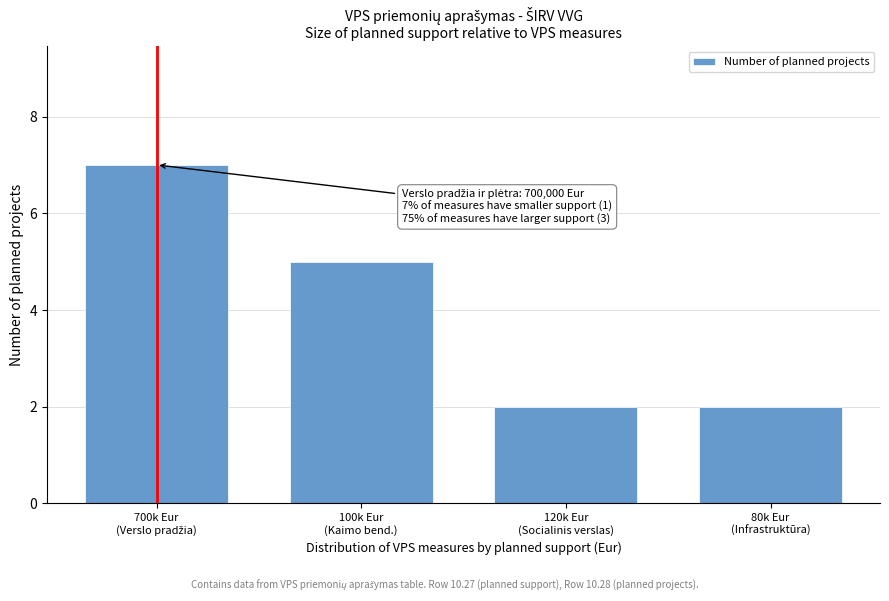

Reading left to right, extract all data points from this chart.

7	5	2	2